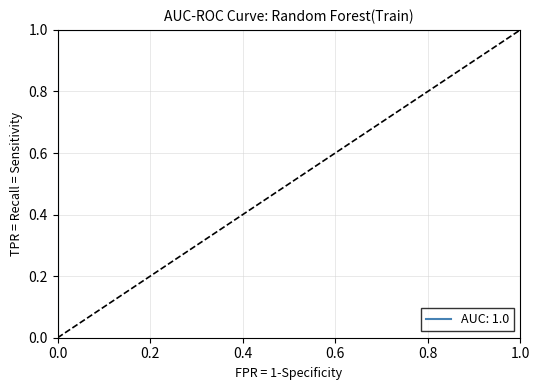

What is the change in value from 0.0 to 1.0?

+1